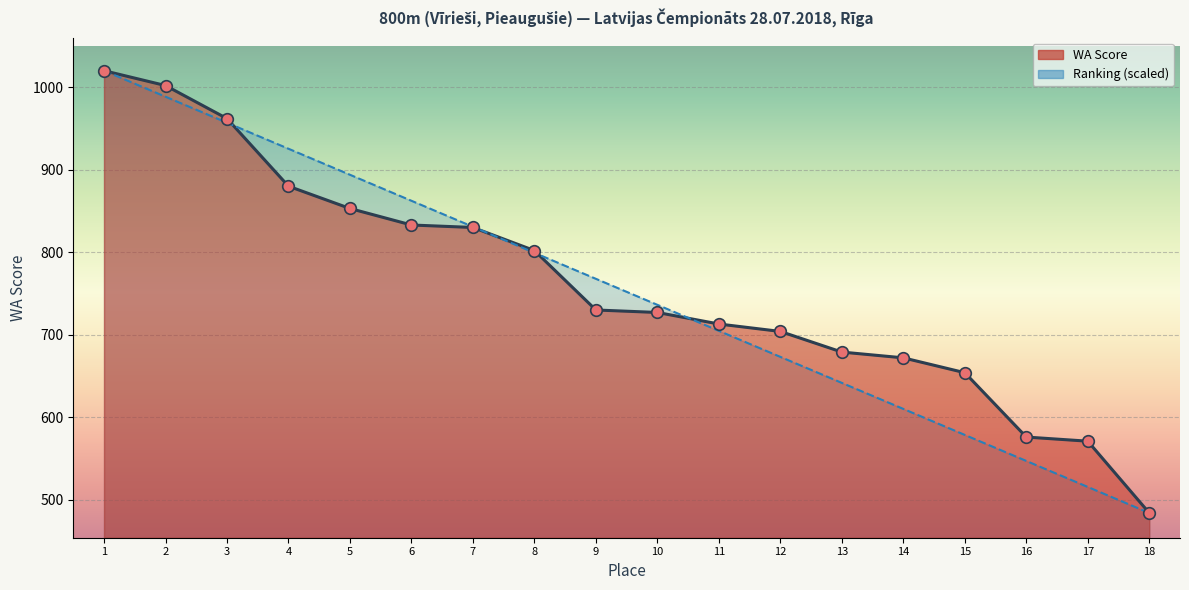

Which series has the largest Y range (max minus min)?

Place